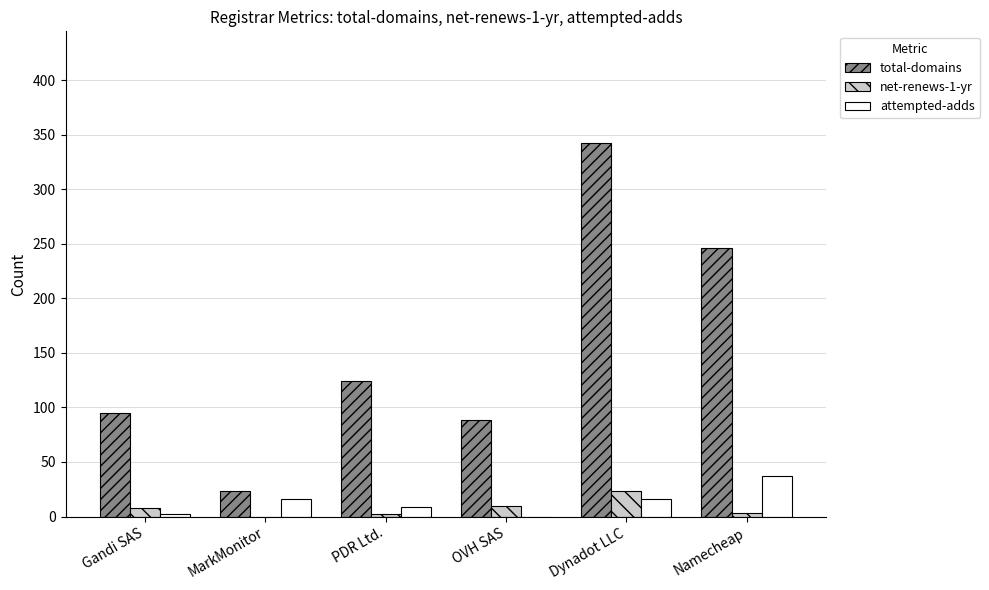

True or false: net-renews-1-yr has a value of 2 at PDR Ltd..

True